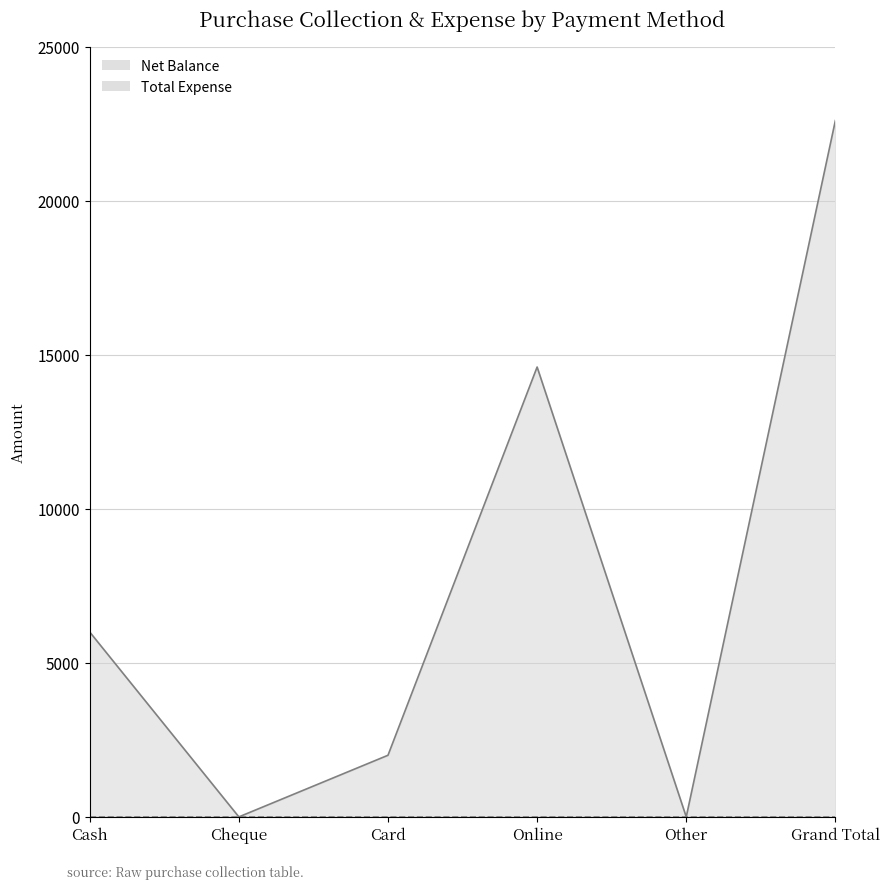

True or false: there are more than 0 points higher than both neighbors.

True